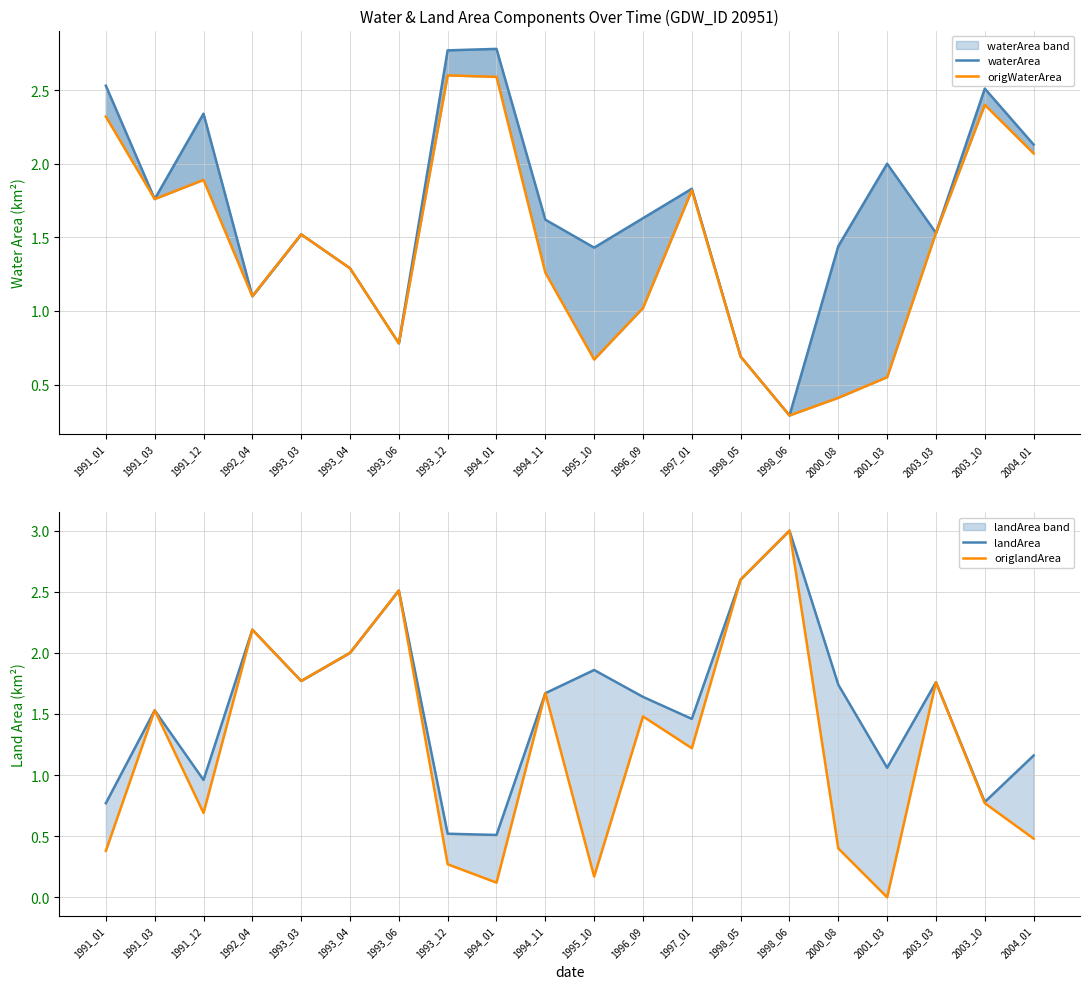

Is this an area chart (filled region under the line)?

No